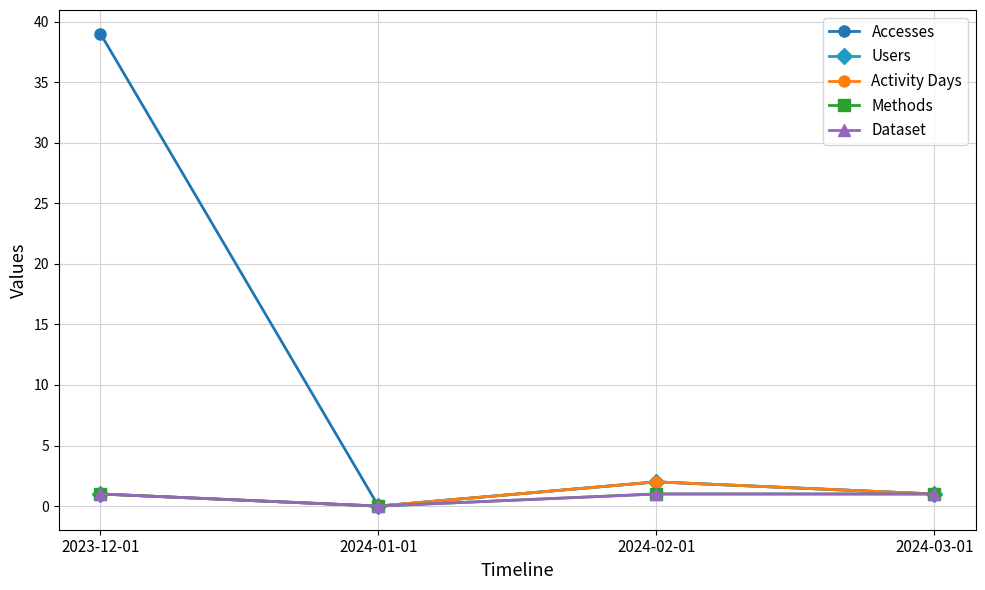

At 2024-03-01, list the series in order from largest to smallest.

Accesses, Users, Activity Days, Methods, Dataset